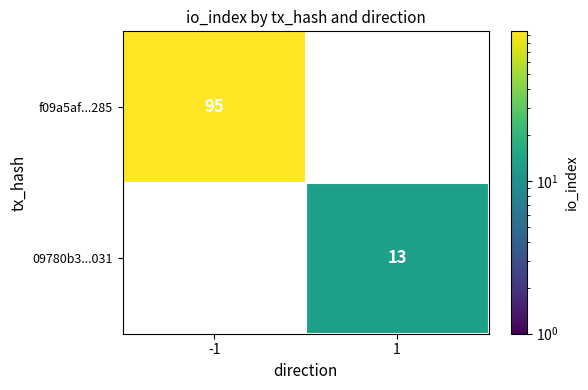

Is it true that 09780b3...031 equals 13 at 1?

True